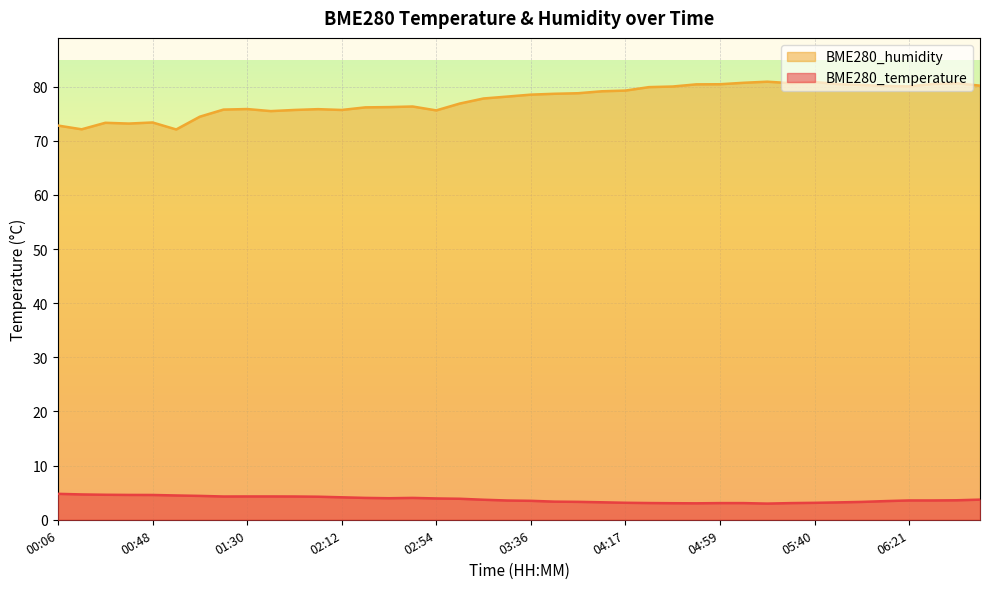

Between 00:17 and 01:19, which series saw the biggest shift?

BME280_humidity